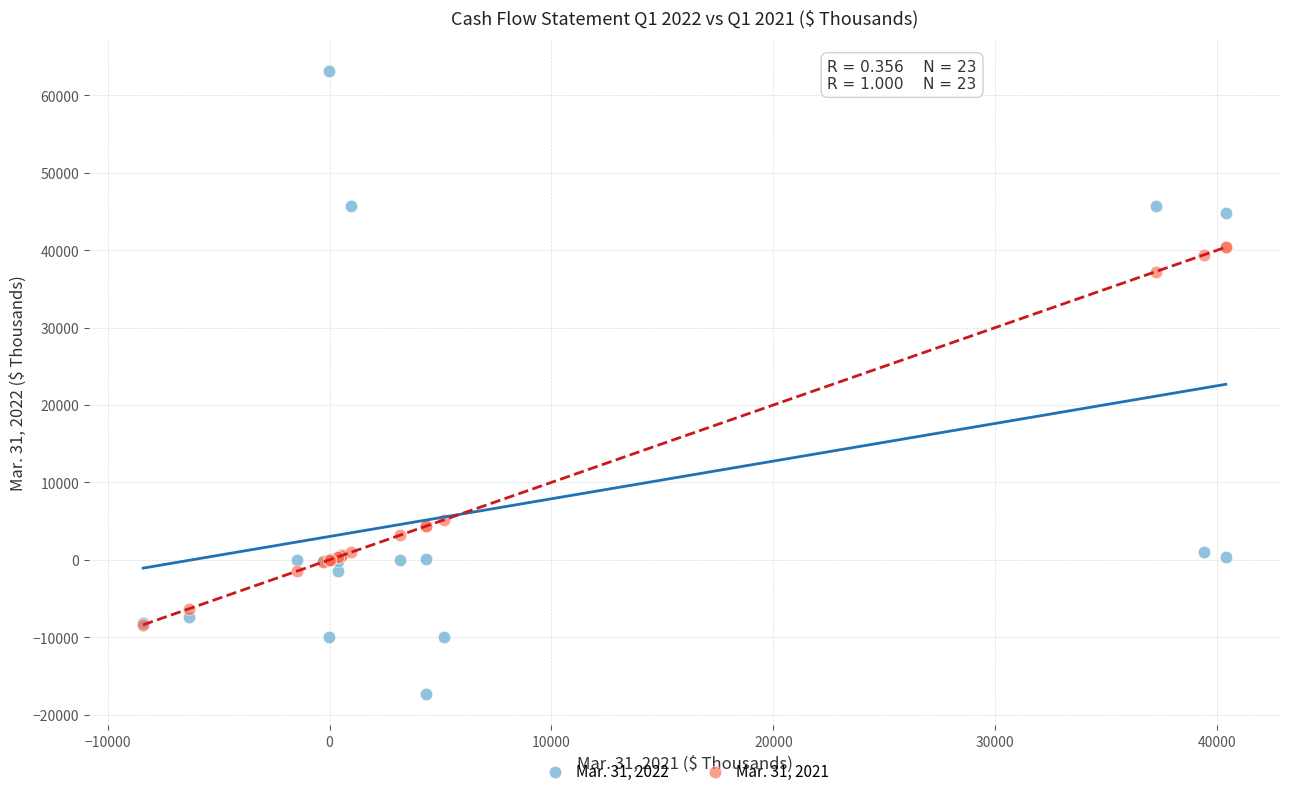

What are all the series names shown in the legend?

Mar. 31, 2022, Mar. 31, 2021